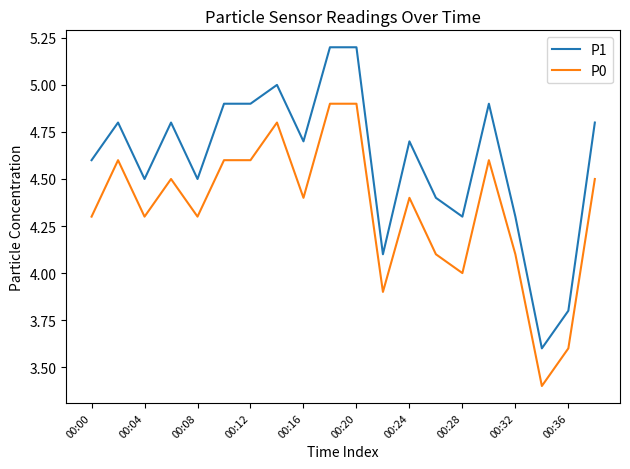

Does the chart display data point markers on the line(s)?

No